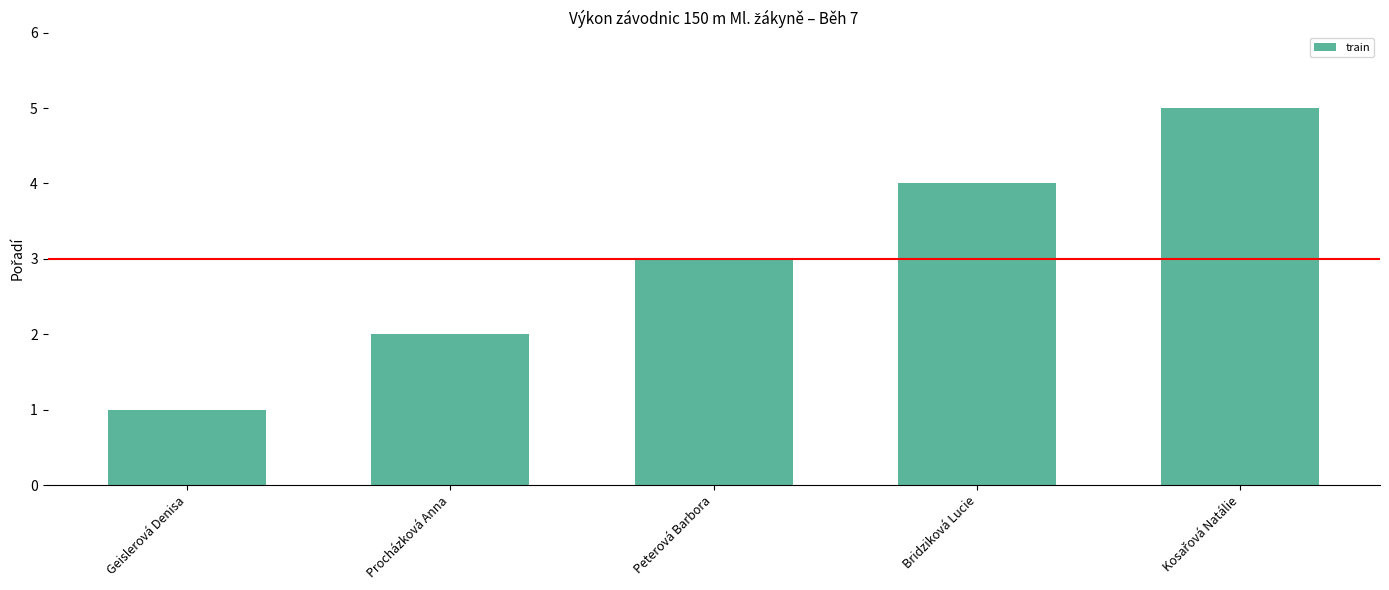

What is the difference between the maximum and minimum values?

4